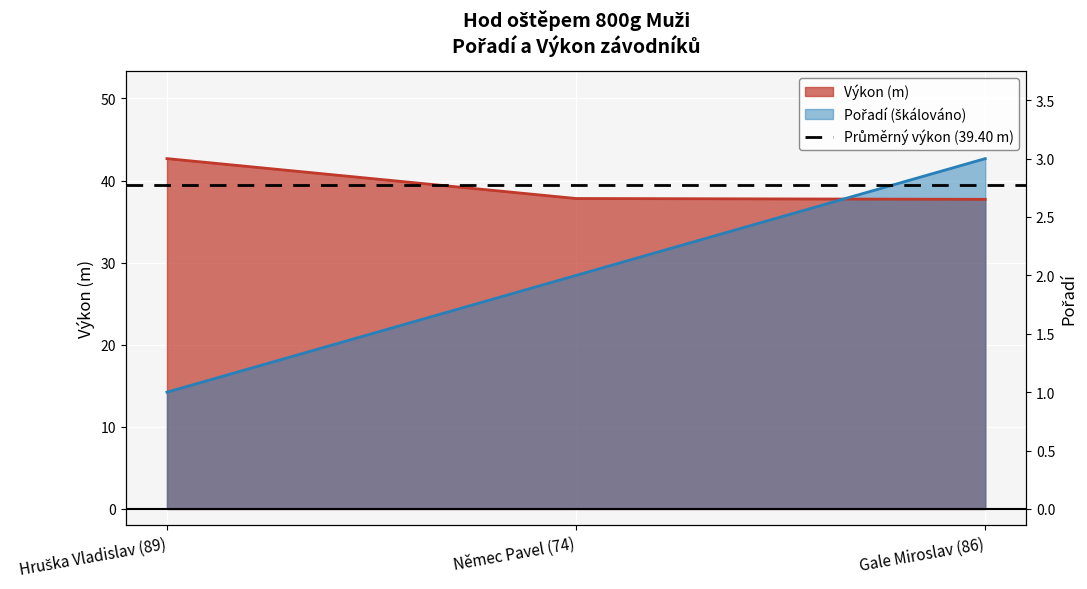

What is the average value of the Výkon series?

39.4